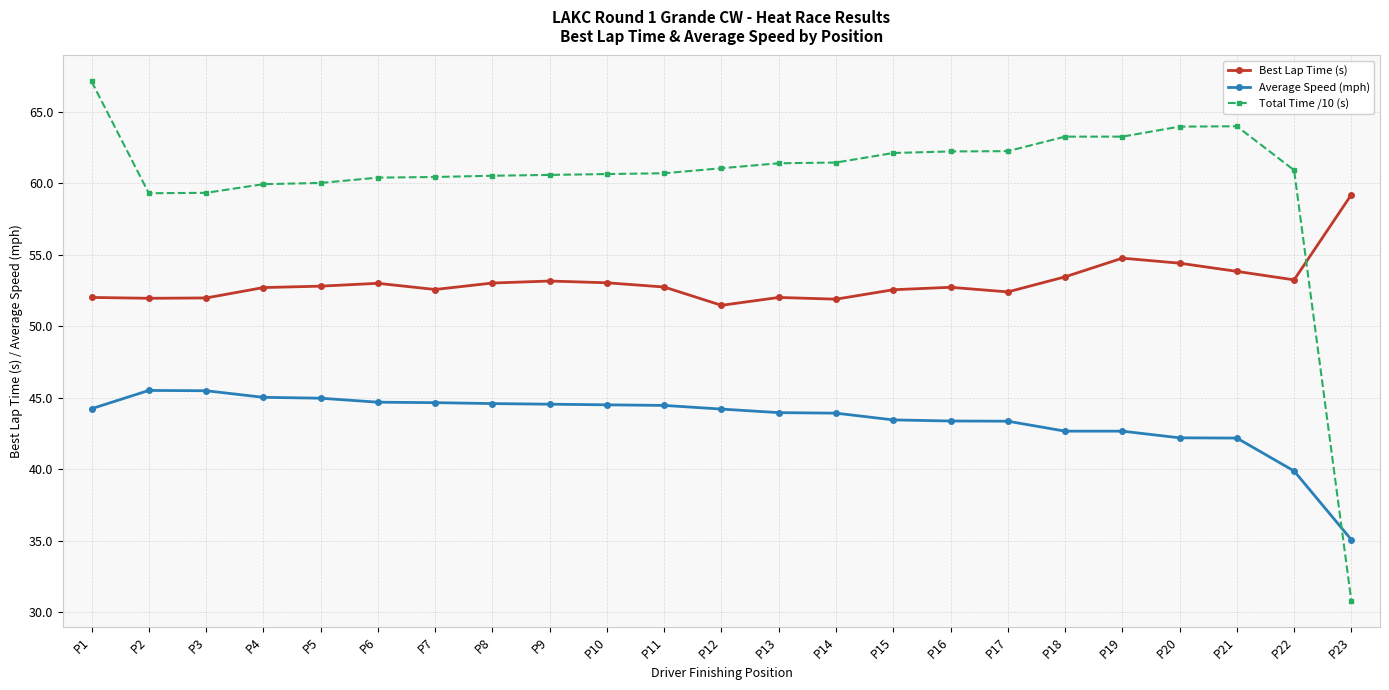

Which category has the highest value in the Best Lap Time (s) series?

P23